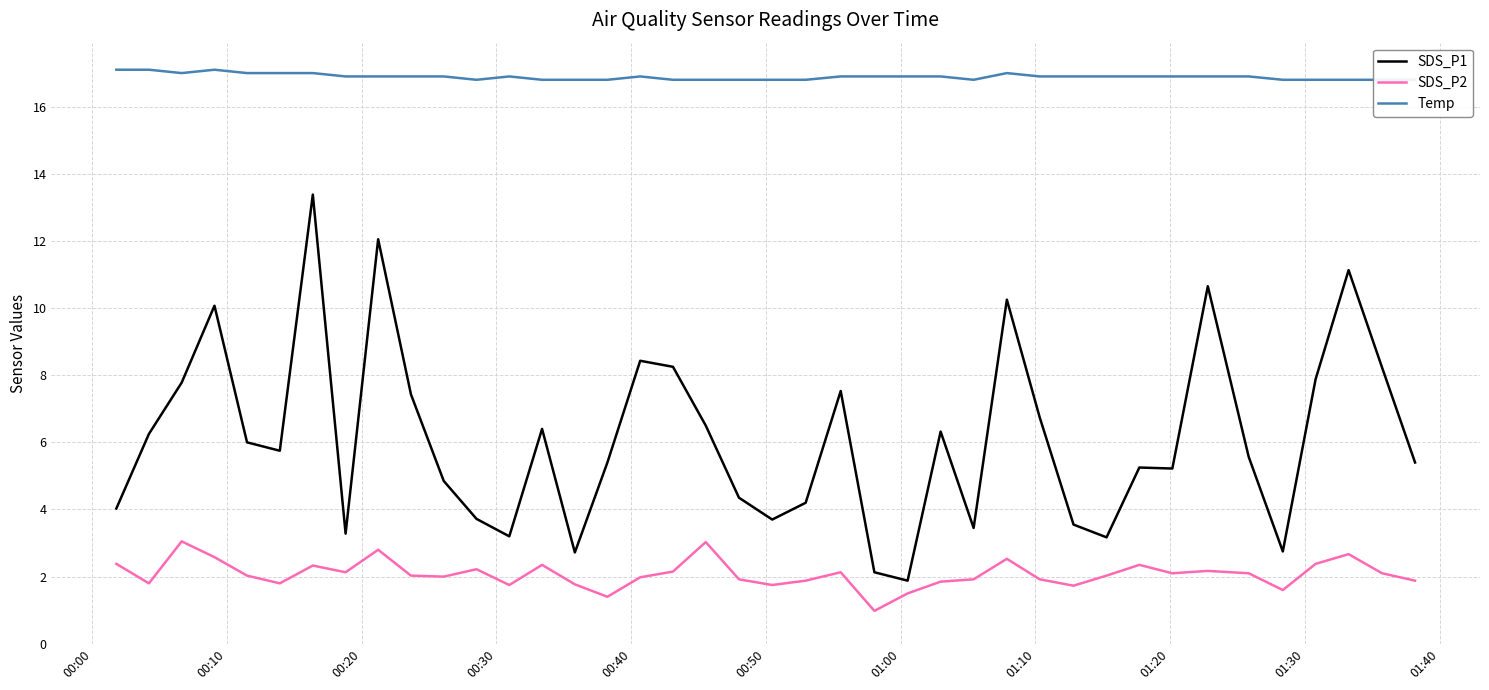

True or false: SDS_P1 and SDS_P2 intersect in this chart.

False